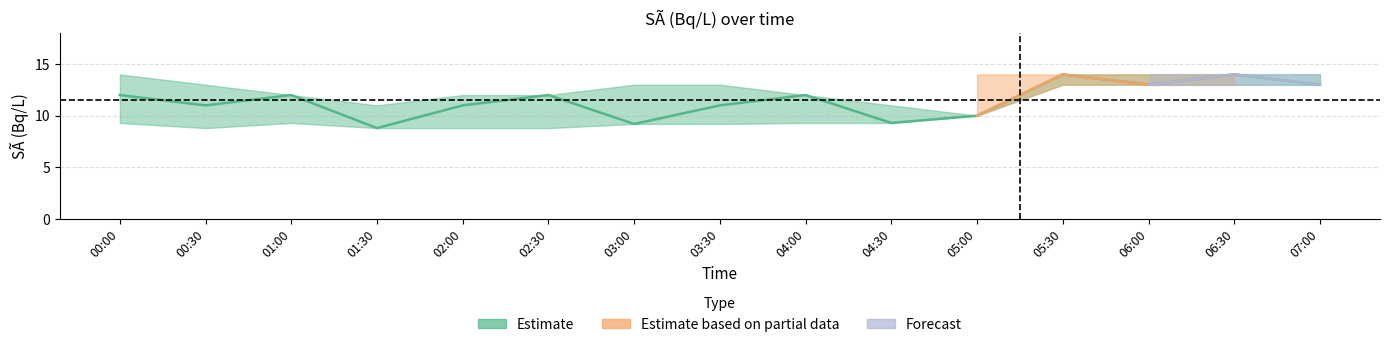

Does the chart have visible grid lines?

Yes